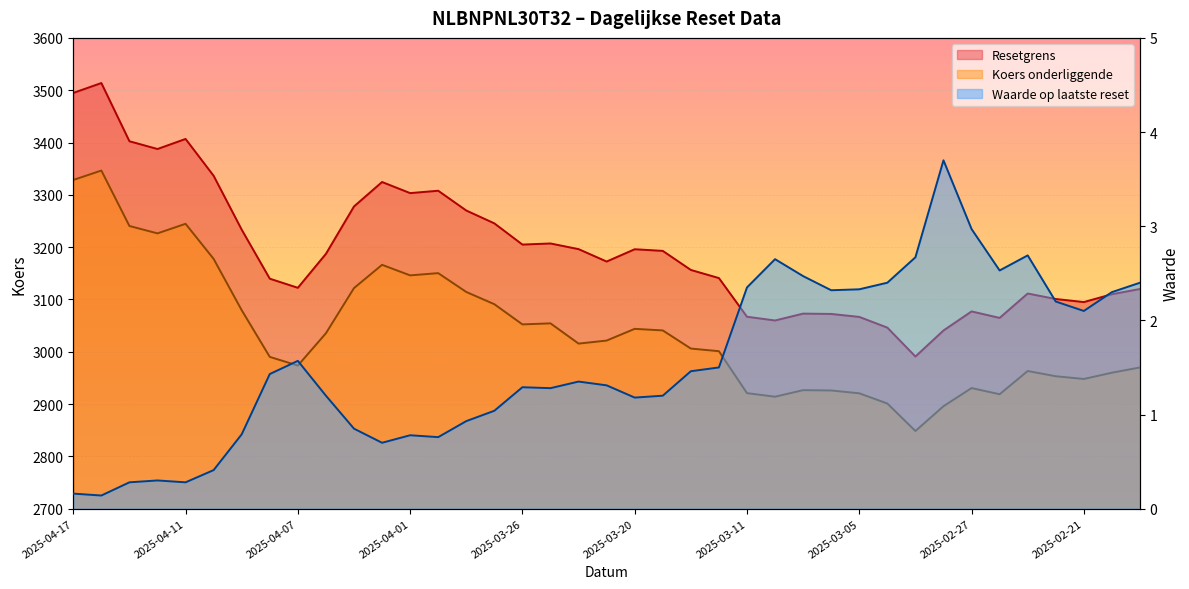

Reading right to left, transcribe all the data shown in this chart.

Resetgrens: 3120.0	3110.0	3095.0	3100.9	3111.4	3064.7	3077.1	3040.7	2990.9	3046.2	3066.6	3072.3	3072.9	3059.8	3066.9	3140.9	3156.4	3192.8	3196.0	3172.5	3196.2	3207.0	3204.9	3245.4	3270.0	3307.8	3303.3	3324.5	3277.8	3187.2	3122.3	3139.7	3233.4	3336.4	3406.8	3387.6	3402.4	3513.7	3494.8
Koers onderliggende: 2970.0	2960.0	2948.0	2953.2	2963.2	2918.8	2930.6	2895.9	2848.5	2901.1	2920.6	2926.0	2926.6	2914.1	2920.9	3001.1	3006.1	3040.8	3043.8	3021.4	3015.6	3054.3	3052.3	3090.9	3114.3	3150.3	3146.0	3166.2	3121.7	3035.4	2973.6	2990.2	3079.4	3177.5	3244.6	3226.3	3240.4	3346.4	3328.4
Waarde op laatste reset: 2.4	2.3	2.1	2.2	2.7	2.5	3.0	3.7	2.7	2.4	2.3	2.3	2.5	2.6	2.4	1.5	1.5	1.2	1.2	1.3	1.4	1.3	1.3	1.0	0.9	0.8	0.8	0.7	0.8	1.2	1.6	1.4	0.8	0.4	0.3	0.3	0.3	0.1	0.2